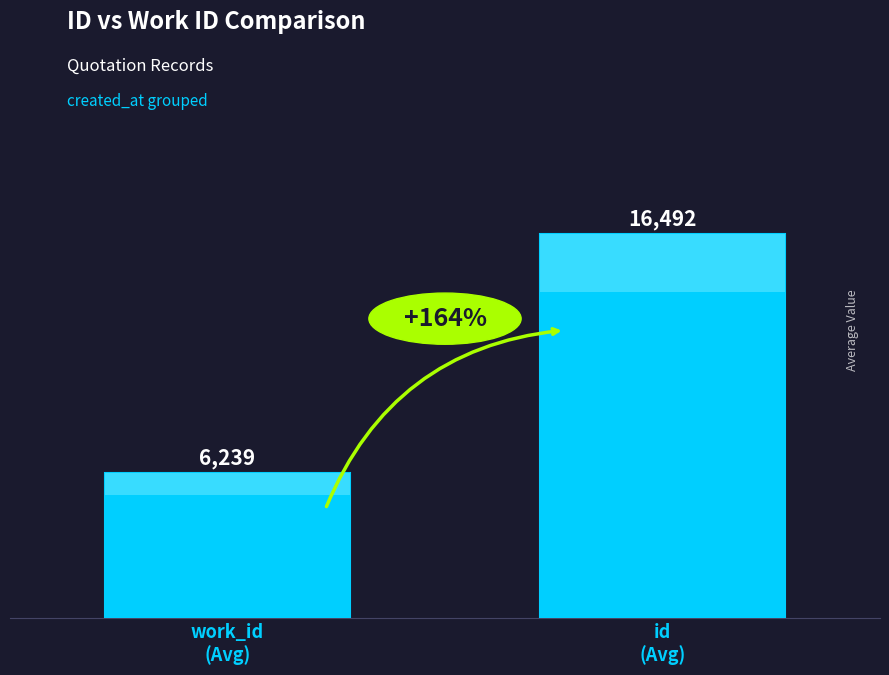

List the labels in order of value, largest first.

id
(Avg), work_id
(Avg)